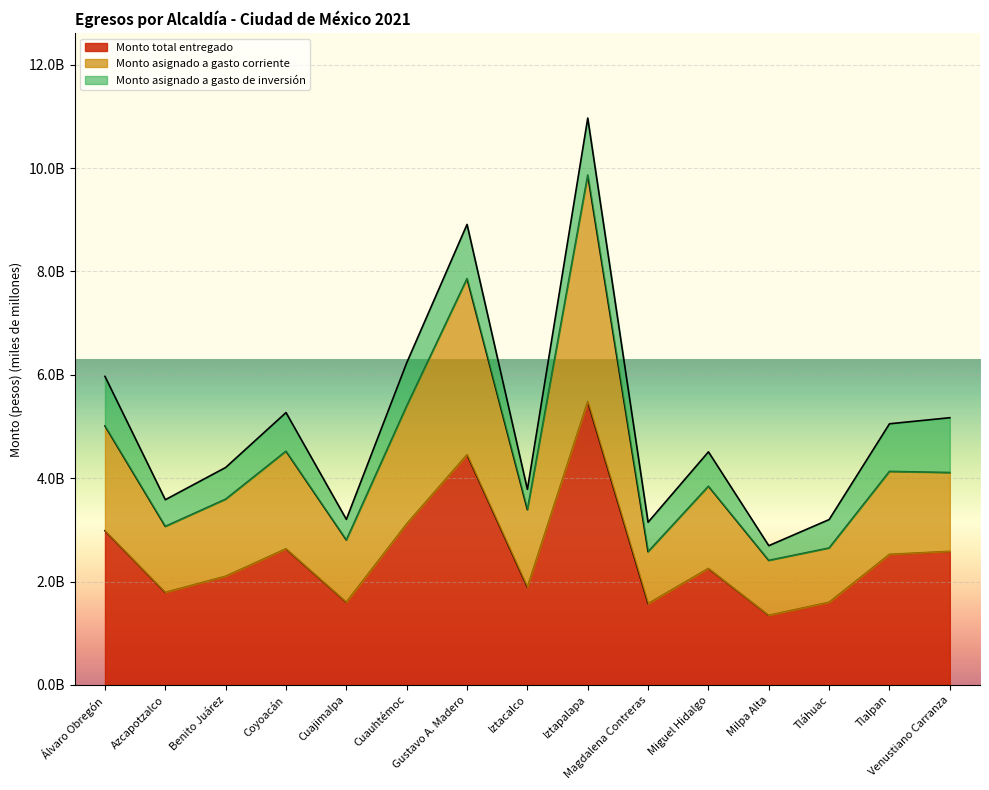

The value of Monto asignado a gasto corriente at Benito Juárez is 6.3. True or false?

False